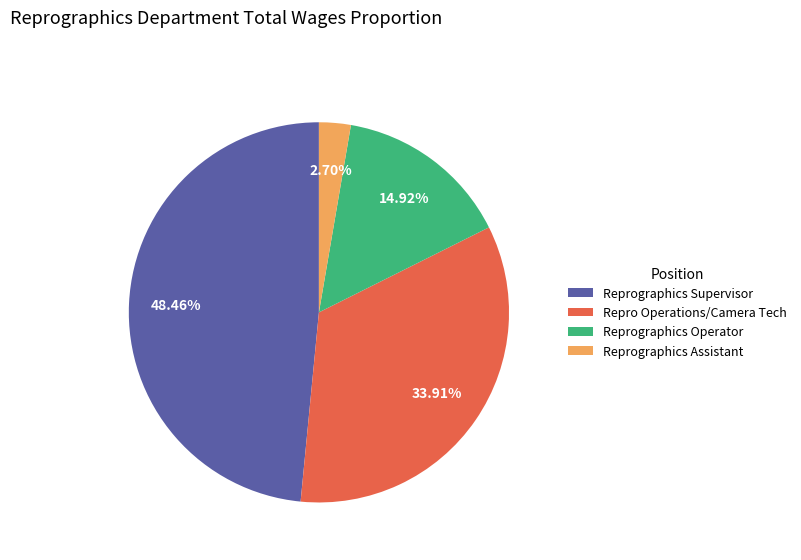

Does Reprographics Operator represent more than half of the total?

No